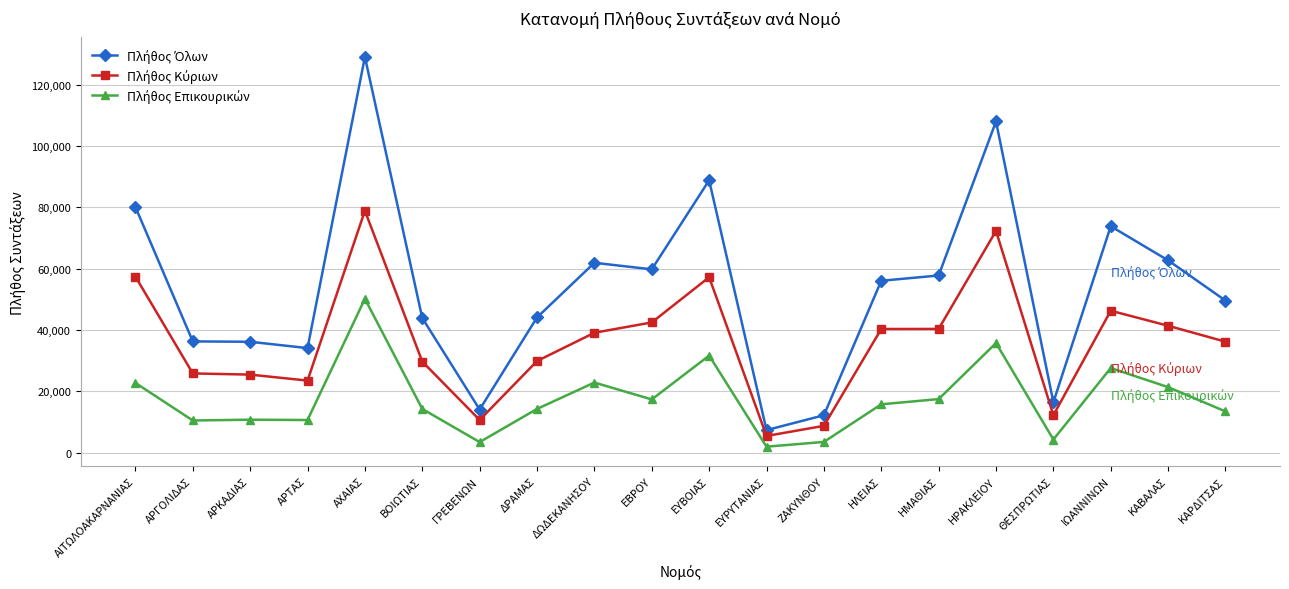

What is the total value across all series at ΚΑΡΔΙΤΣΑΣ?

99184